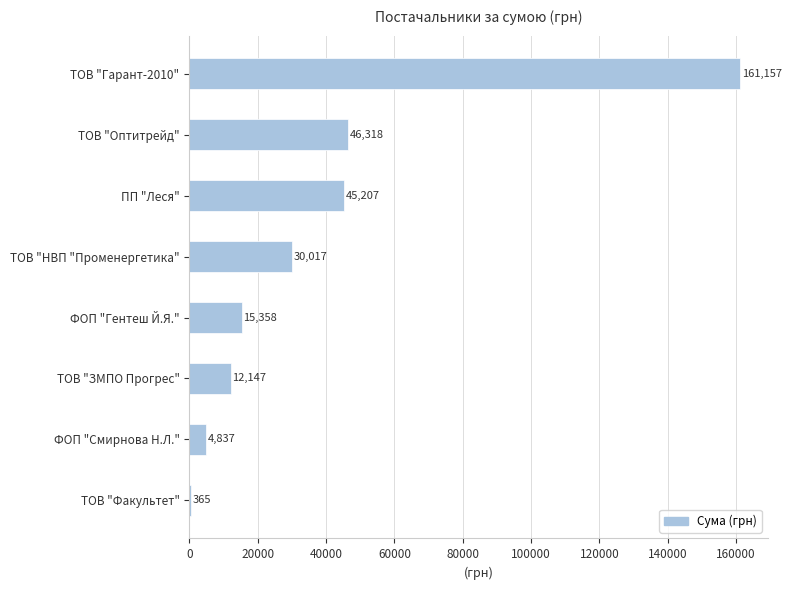

What is the ratio of the value at ТОВ "Оптитрейд" to the value at ТОВ "ЗМПО Прогрес"?

3.8